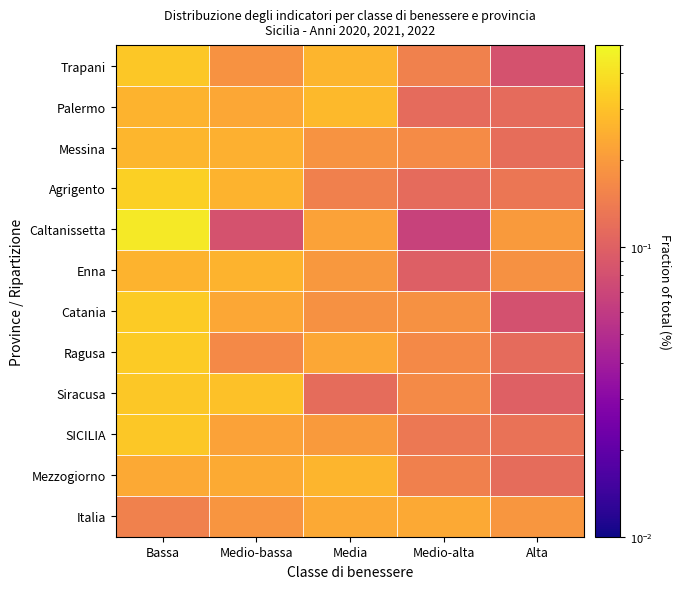

At Medio-bassa, list the series in order from smallest to largest.

Caltanissetta, Ragusa, Trapani, Italia, SICILIA, Palermo, Catania, Mezzogiorno, Messina, Agrigento, Enna, Siracusa